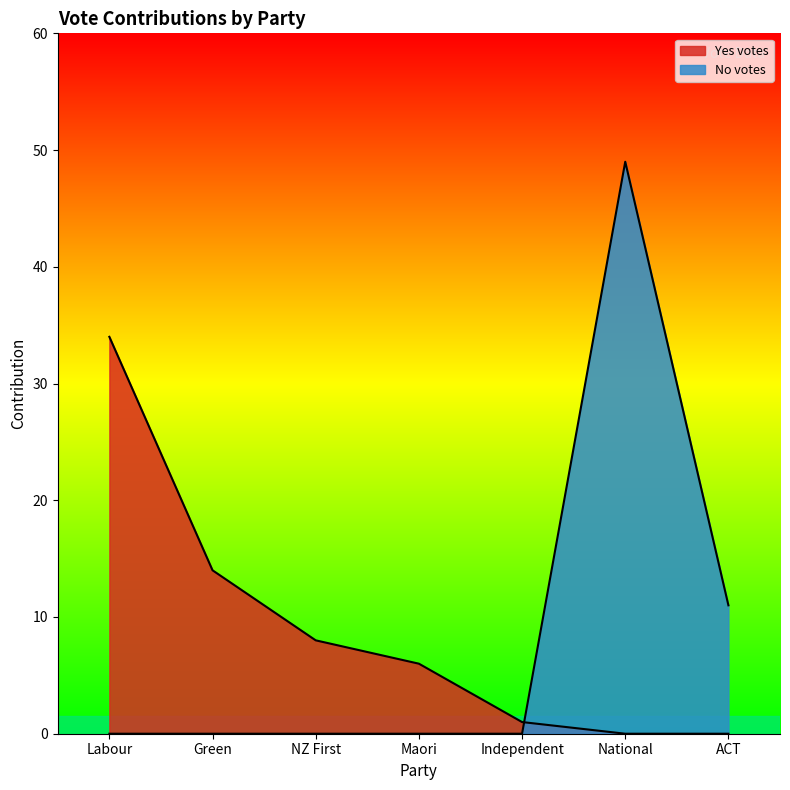

The Yes votes series shows 9 at Maori. True or false?

False